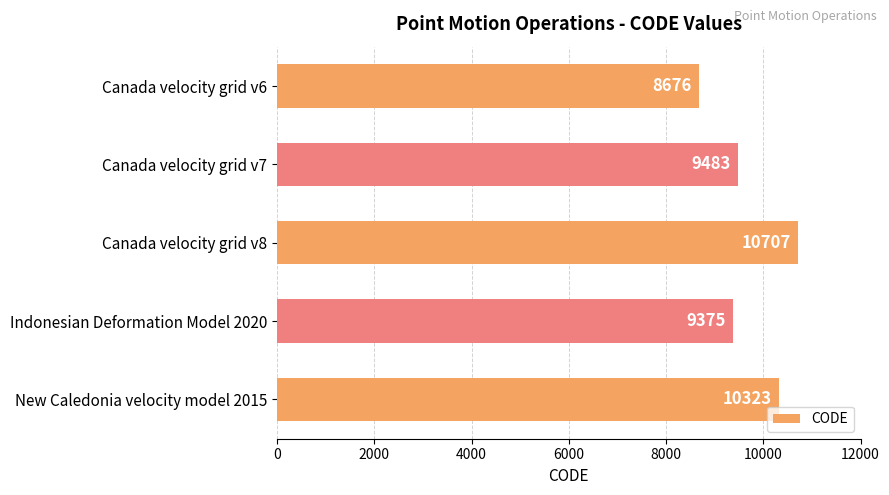

Approximately how many times larger is the value at Canada velocity grid v8 compared to Canada velocity grid v6?

1.2